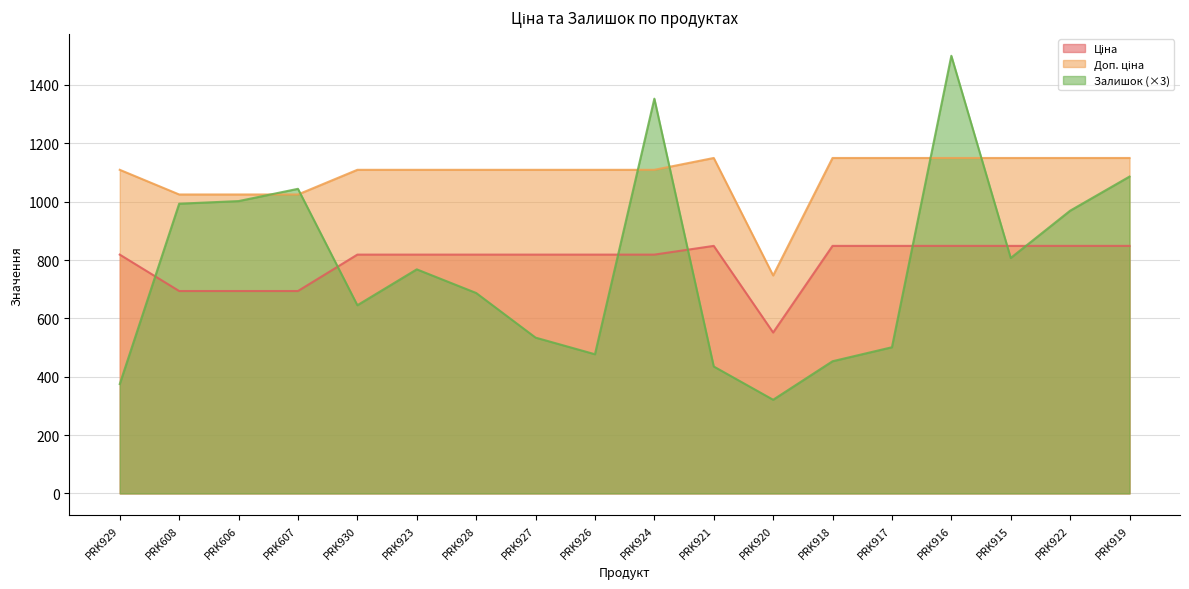

What is the total value across all series at PRK606?

2720.3